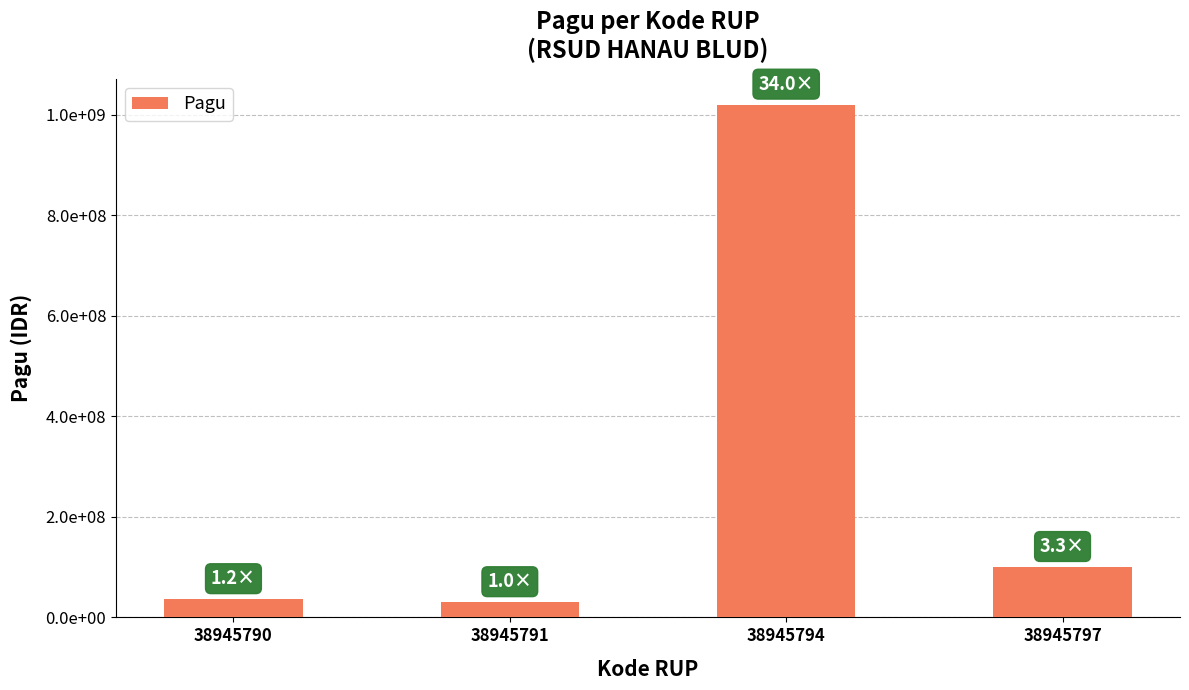

Does the chart contain any negative values?

No